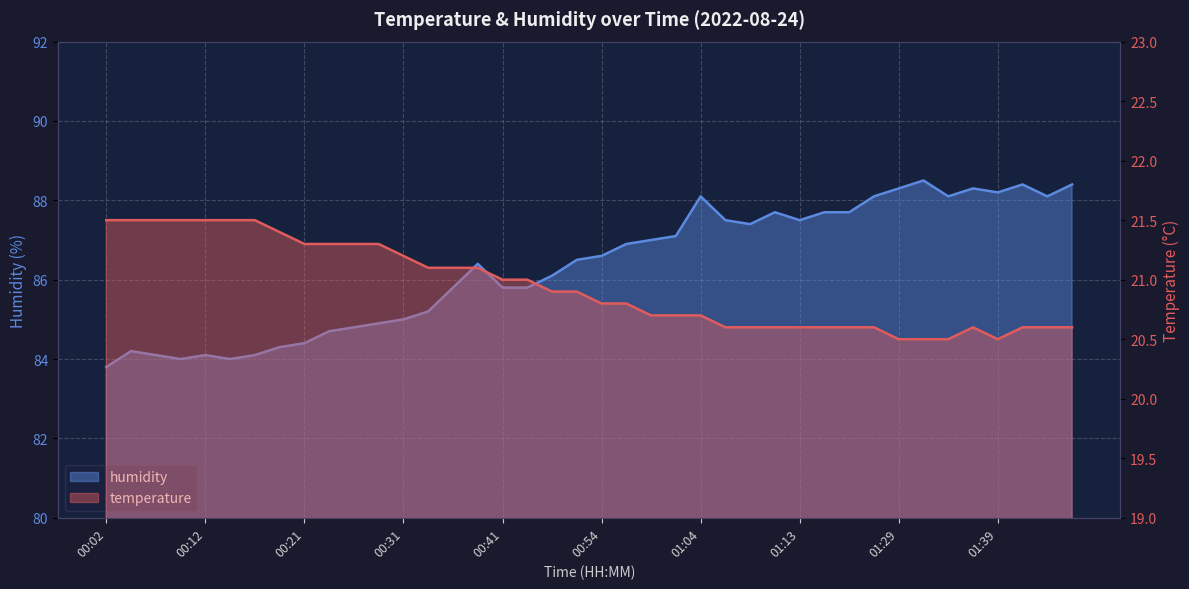

At which category does the chart reach its minimum across all series?

01:29